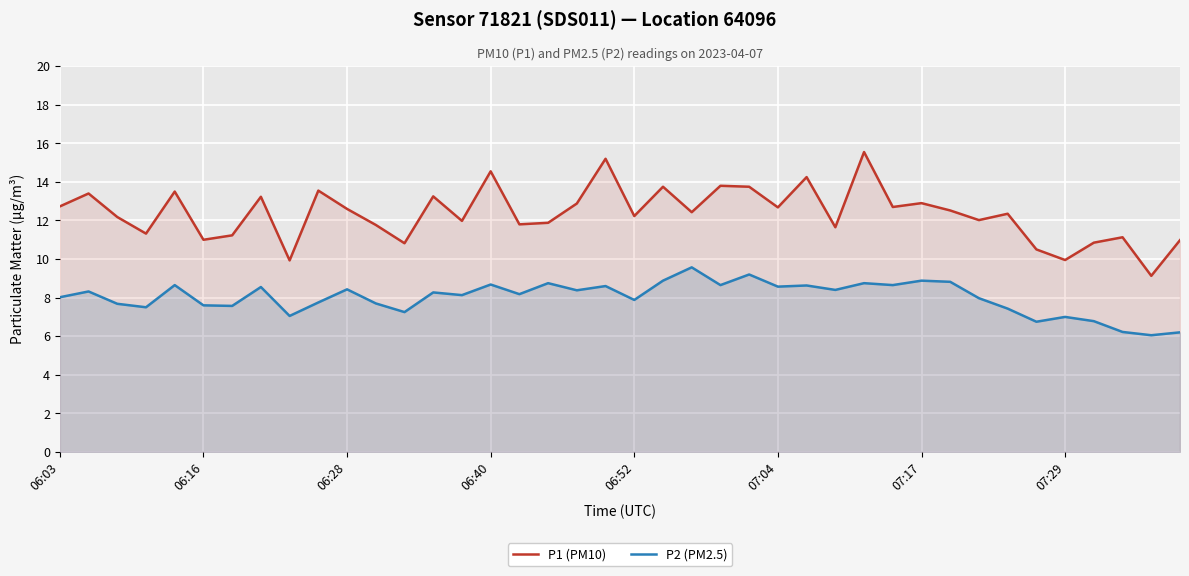

What is the sum of all P2 (PM2.5) values?

320.3